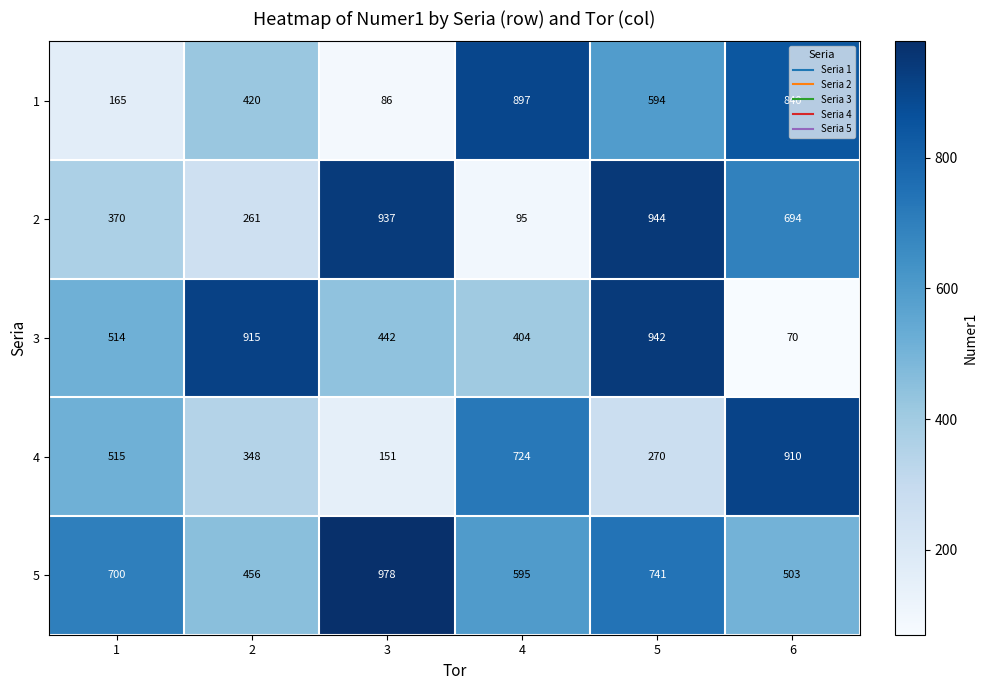

Is it true that 3 equals 176 at 4?

False